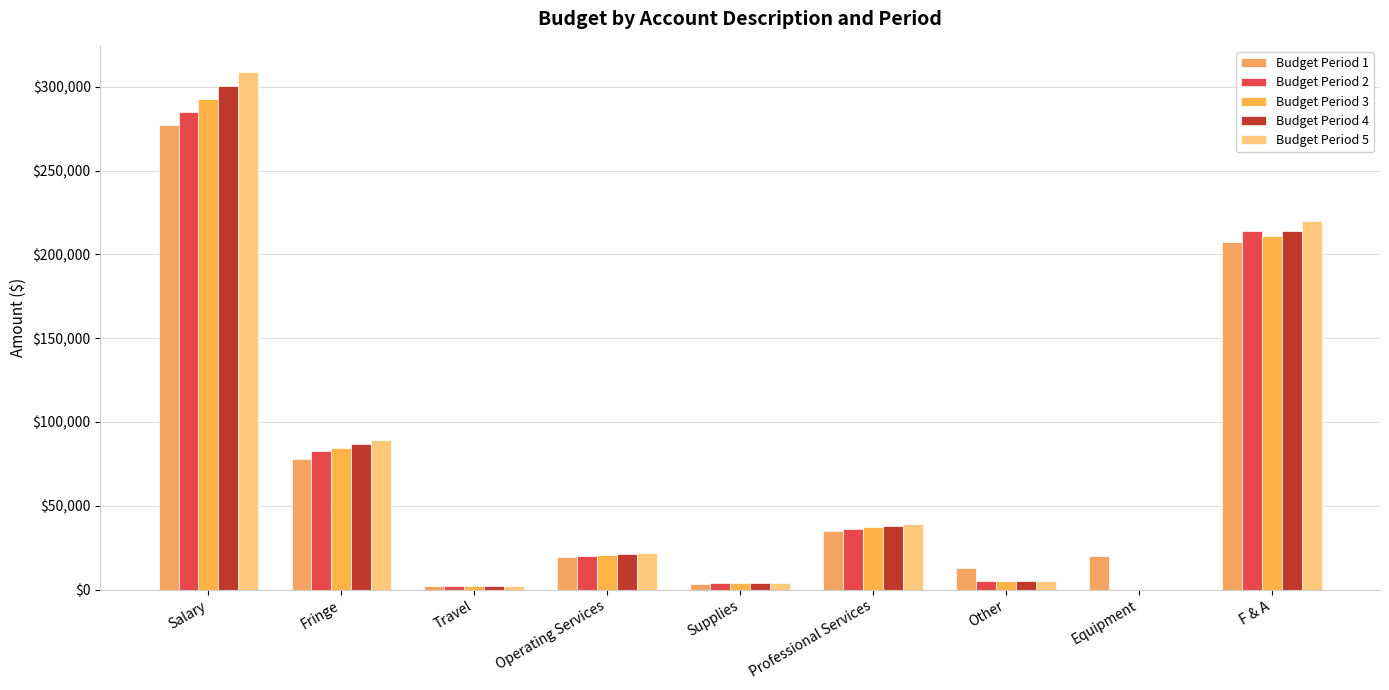

Between Salary and Professional Services, which is larger?

Salary